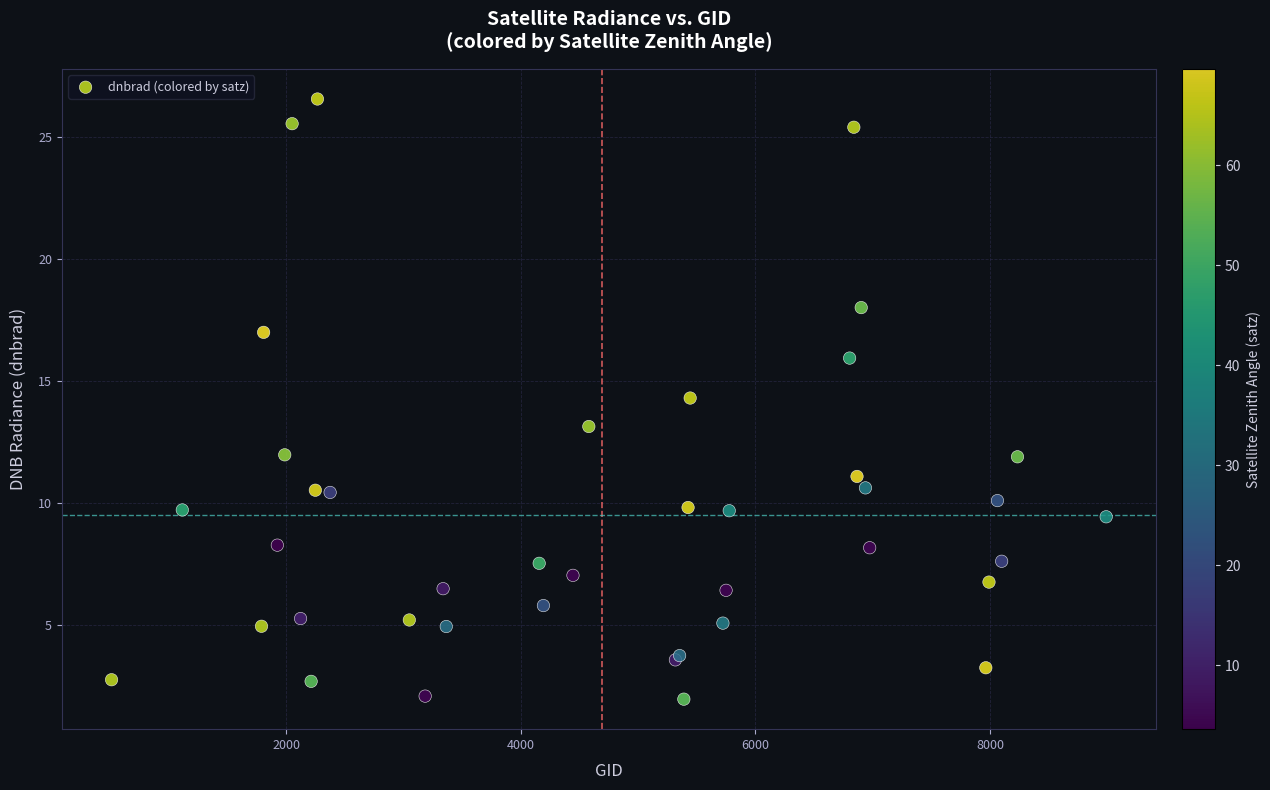

What Y value in the scatter plot is closest to 14?

14.3